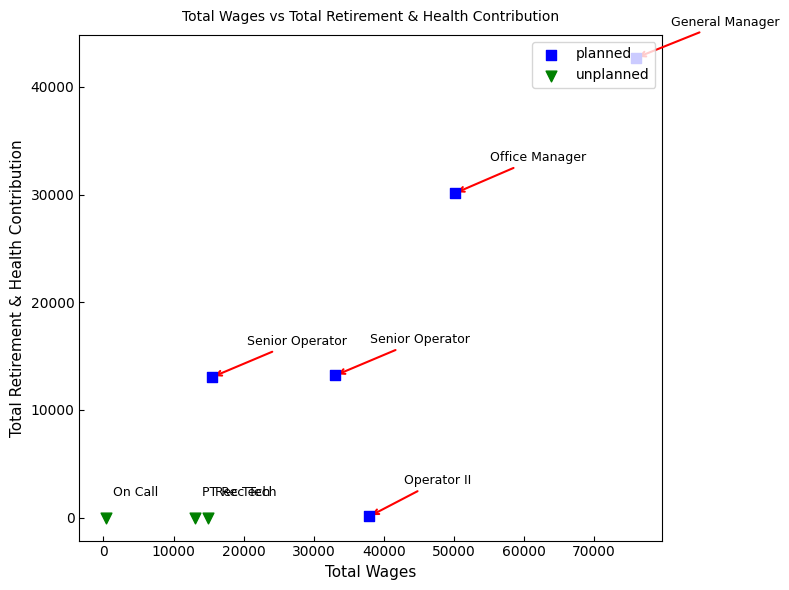

What is the change in value from Operator II to On Call?

-108